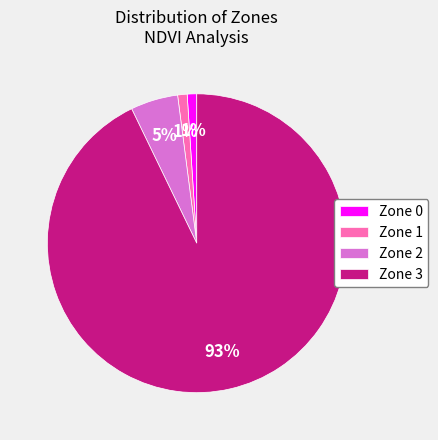

What is the largest slice in the pie chart?

Zone 3